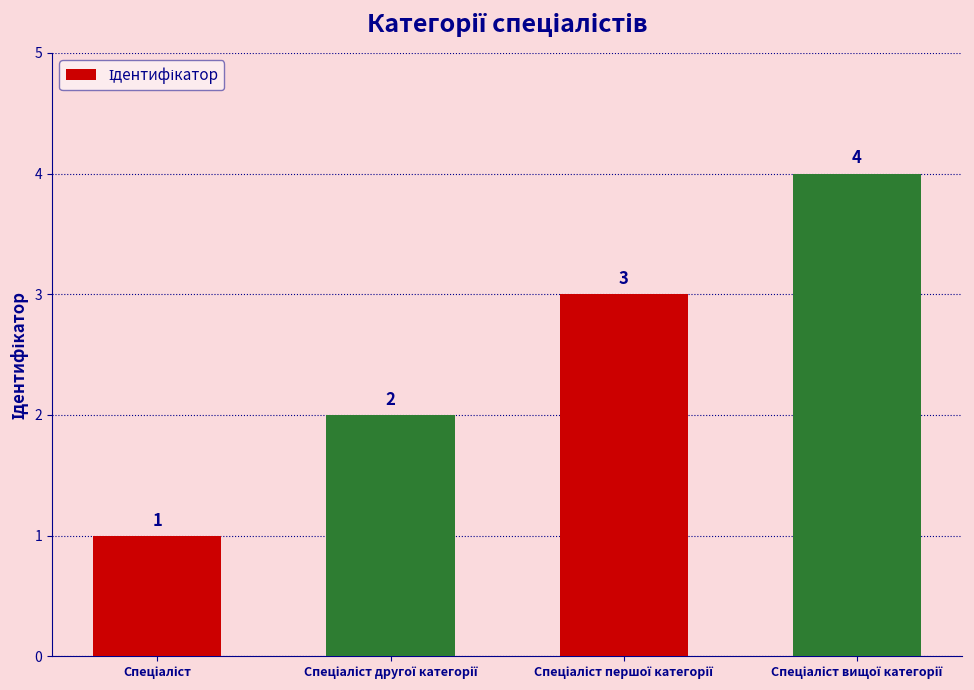

How many values are between 2 and 4?

3